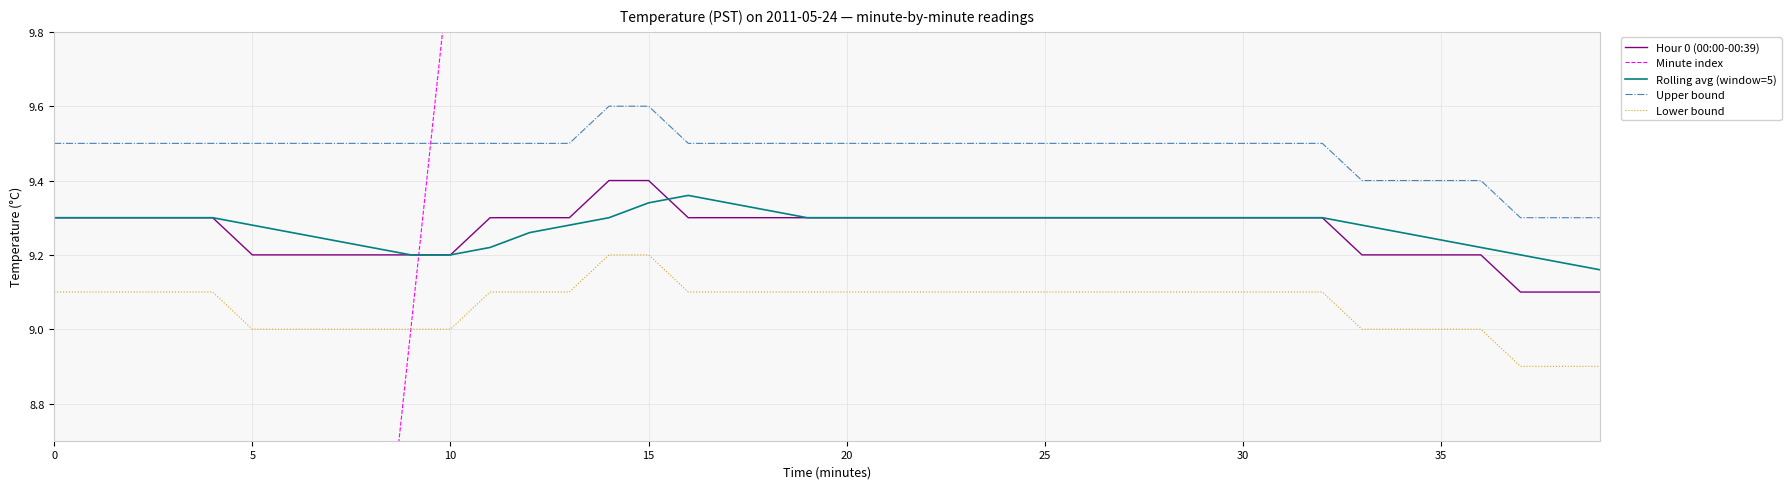

Rank the series by their maximum value, from lowest to highest.

Lower bound, Rolling avg (window=5), Hour 0 (00:00-00:39), Upper bound, Minute index